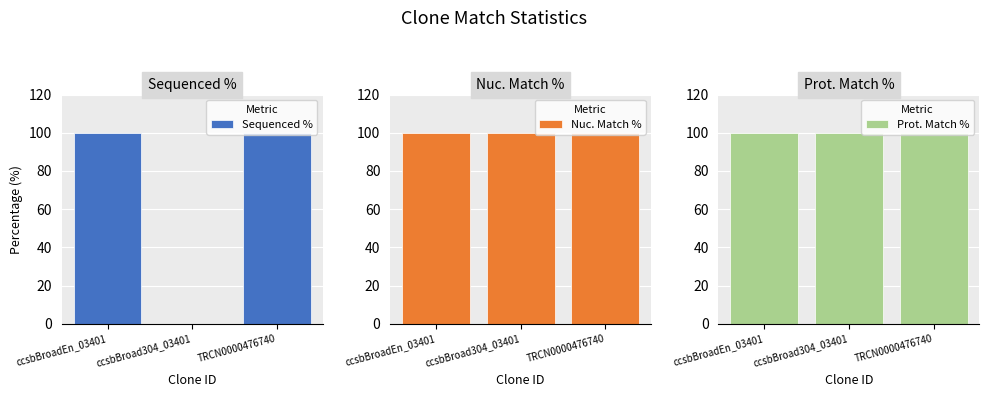

Is it true that Nuc. Match % equals 100 at TRCN0000476740?

True